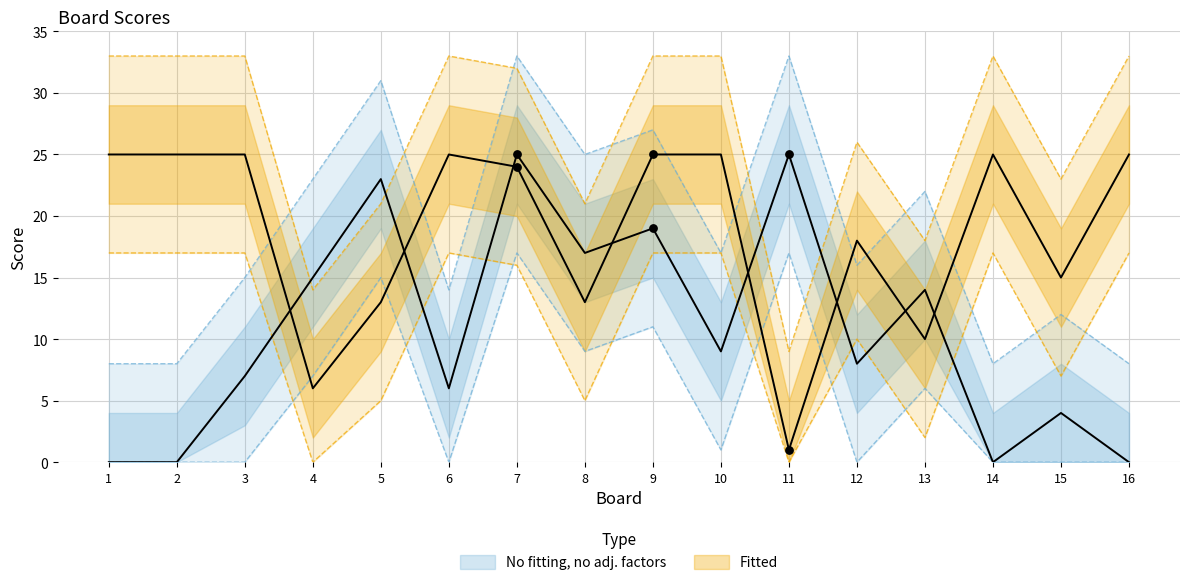

At how many categories does at least one series exceed 31?

10